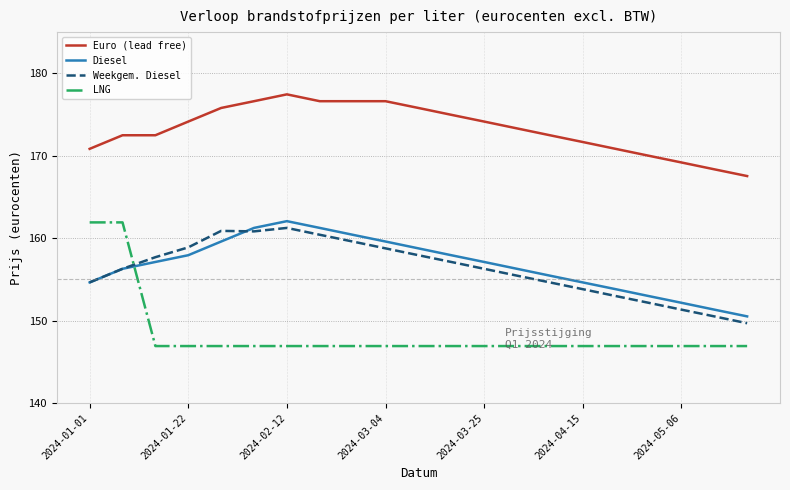

Which series has the largest total across all categories?

Euro (lead free)